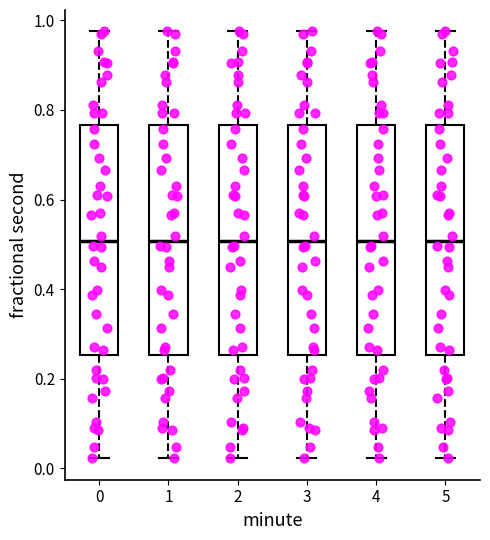

Reading left to right, read every box against the y-axis: the position of its median line, the range the box covers, and the ends of its whiskers. The values are not printed on the chart, so give them approximately, as read against the axis.

0: median 0.50, box 0.26 to 0.76, whiskers 0.02 to 0.98
1: median 0.50, box 0.26 to 0.76, whiskers 0.02 to 0.98
2: median 0.50, box 0.26 to 0.76, whiskers 0.02 to 0.98
3: median 0.50, box 0.26 to 0.76, whiskers 0.02 to 0.98
4: median 0.50, box 0.26 to 0.76, whiskers 0.02 to 0.98
5: median 0.50, box 0.26 to 0.76, whiskers 0.02 to 0.98